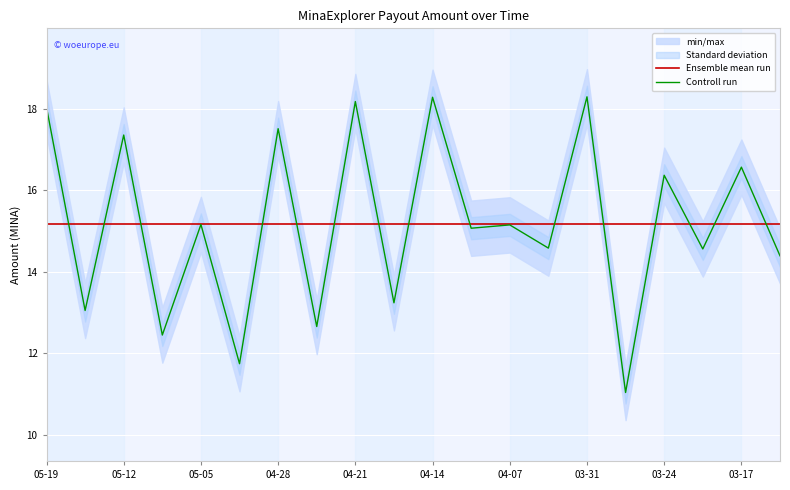

Rank the series by their average value, from lowest to highest.

Controll run, Ensemble mean run